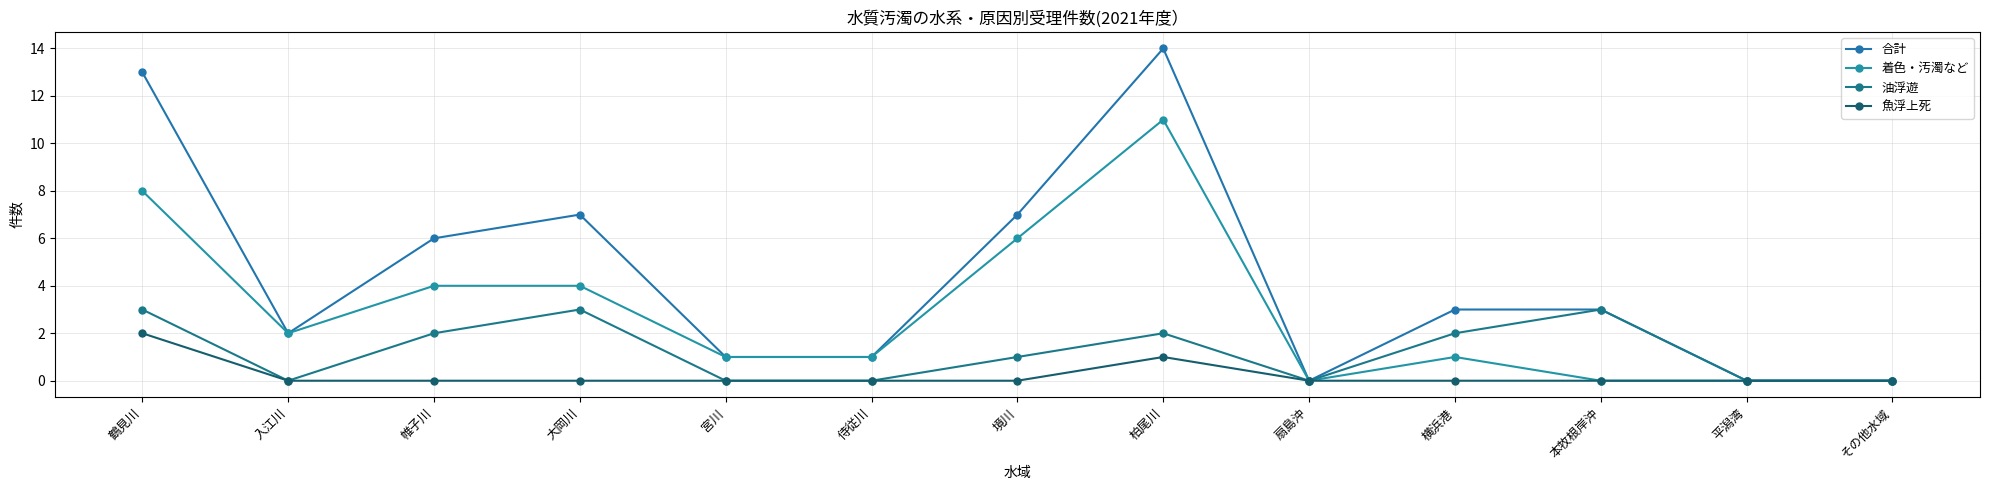

How many lines are shown in the chart?

4